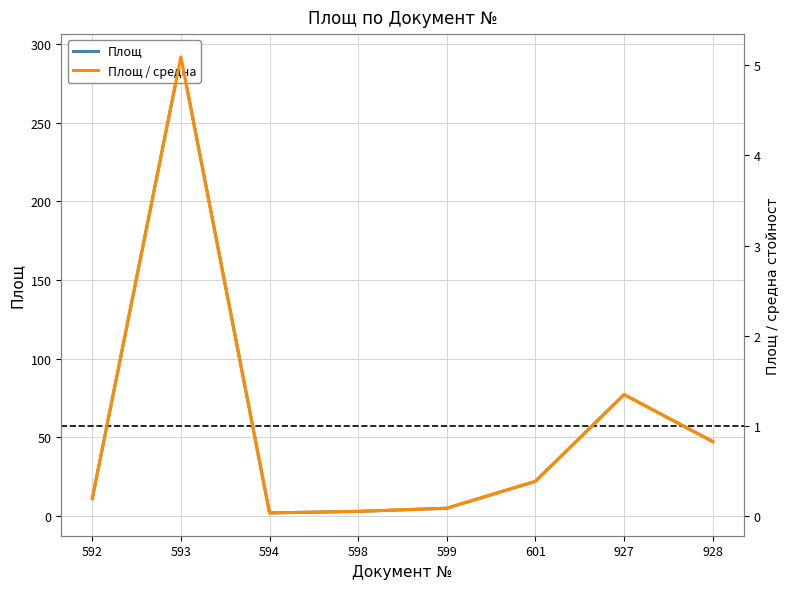

Which series has the largest range (max minus min)?

Площ